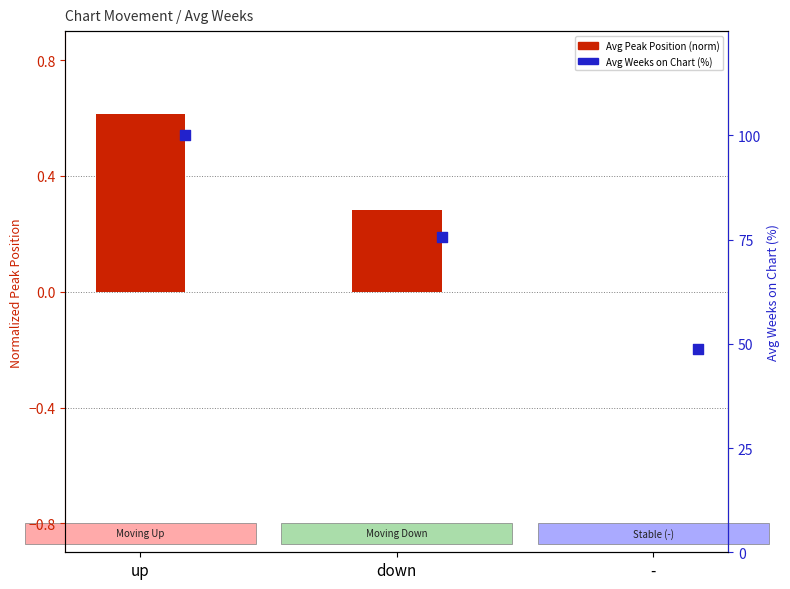

Is the value of Avg Peak Position (normalized) at down greater than the value of Avg Weeks on Chart (%) at -?

No